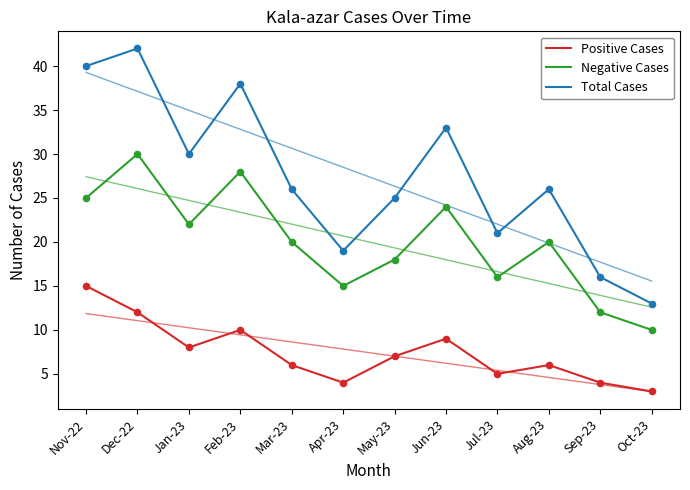

Which series contains the lowest Y value?

Positive Cases